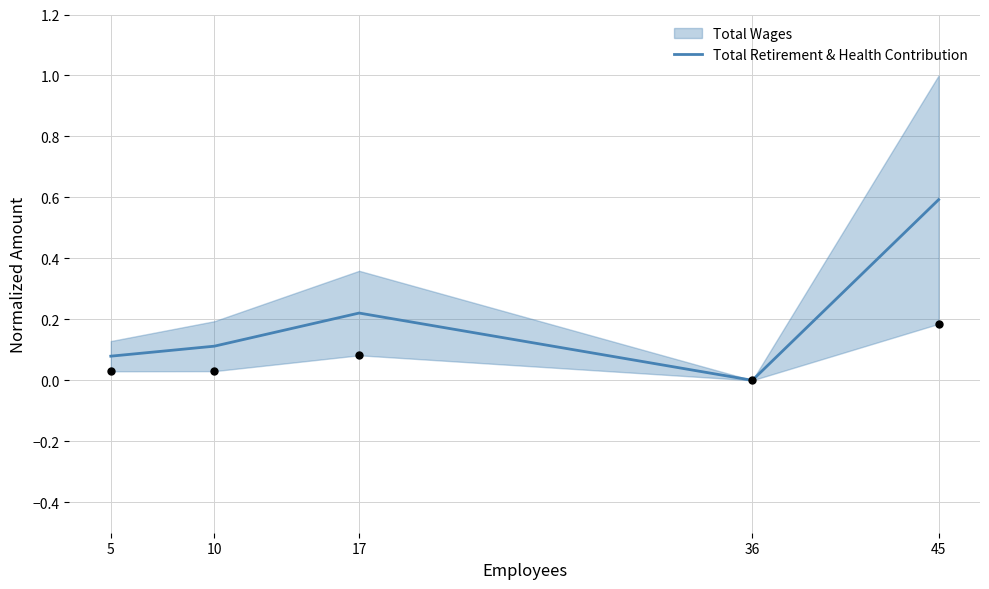

What is the change in value from 36 to 45?

+0.6